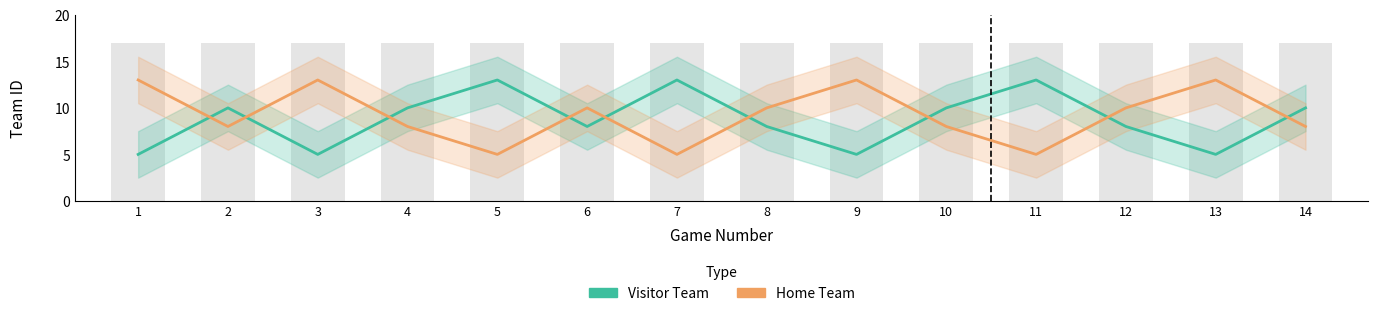

Reading left to right, what are all the values shown in this chart?

Visitor Team: 5	10	5	10	13	8	13	8	5	10	13	8	5	10
Home Team: 13	8	13	8	5	10	5	10	13	8	5	10	13	8